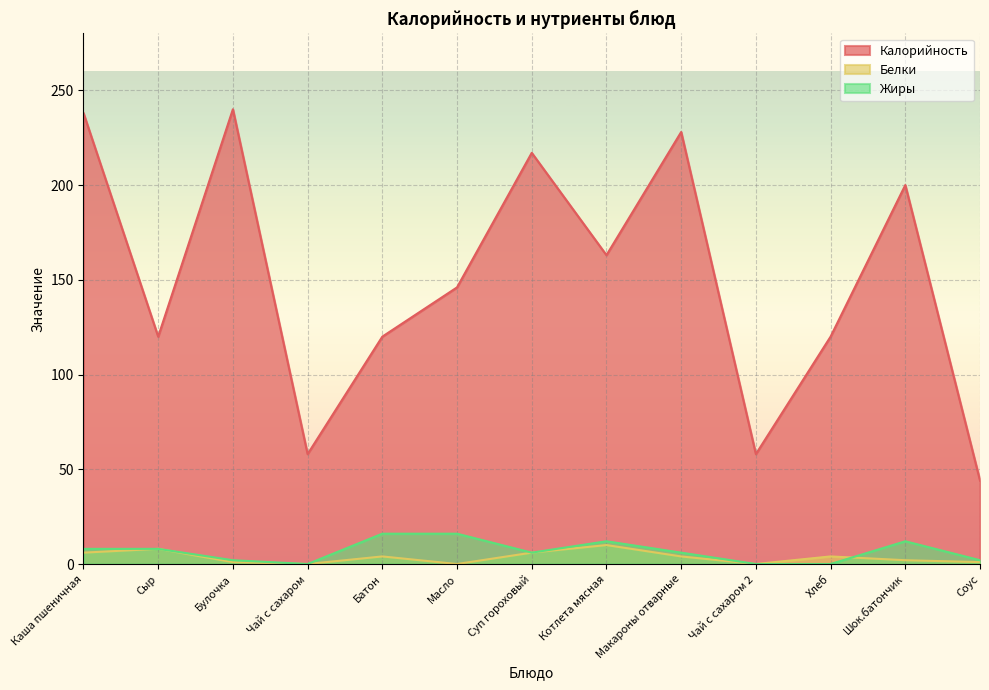

What is the maximum value for Калорийность?

240